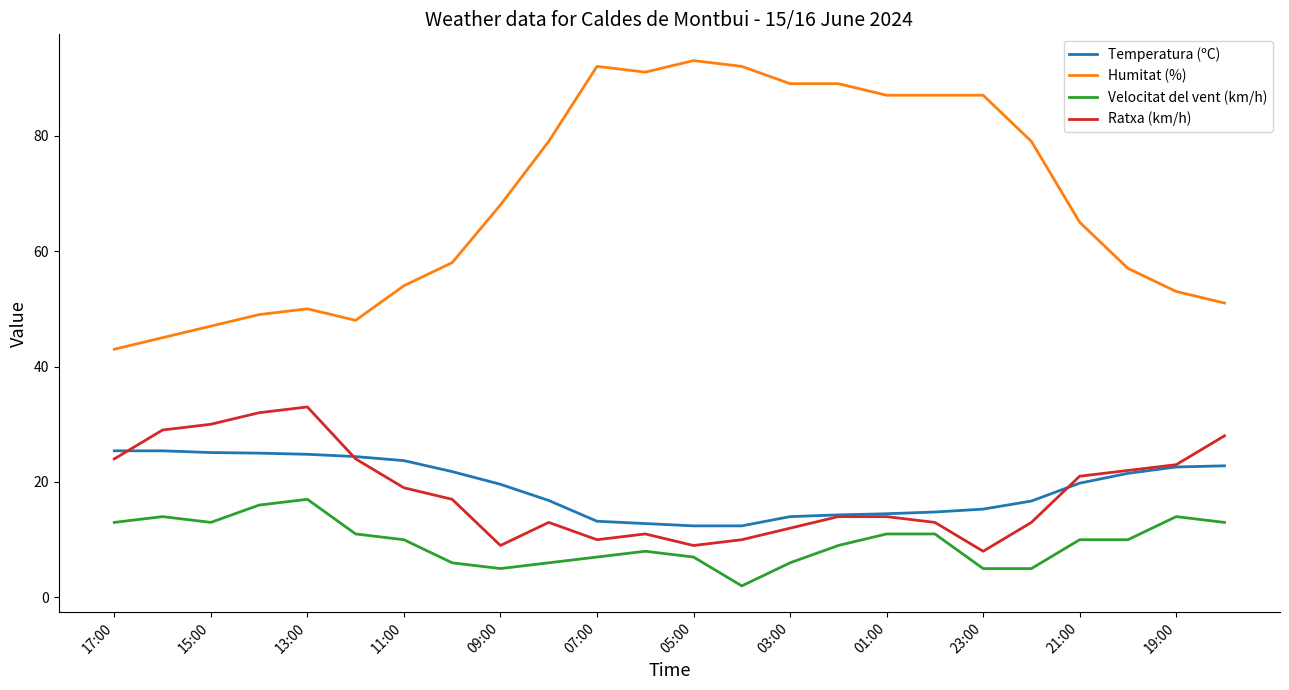

True or false: Temperatura (ºC) and Velocitat del vent (km/h) intersect in this chart.

False